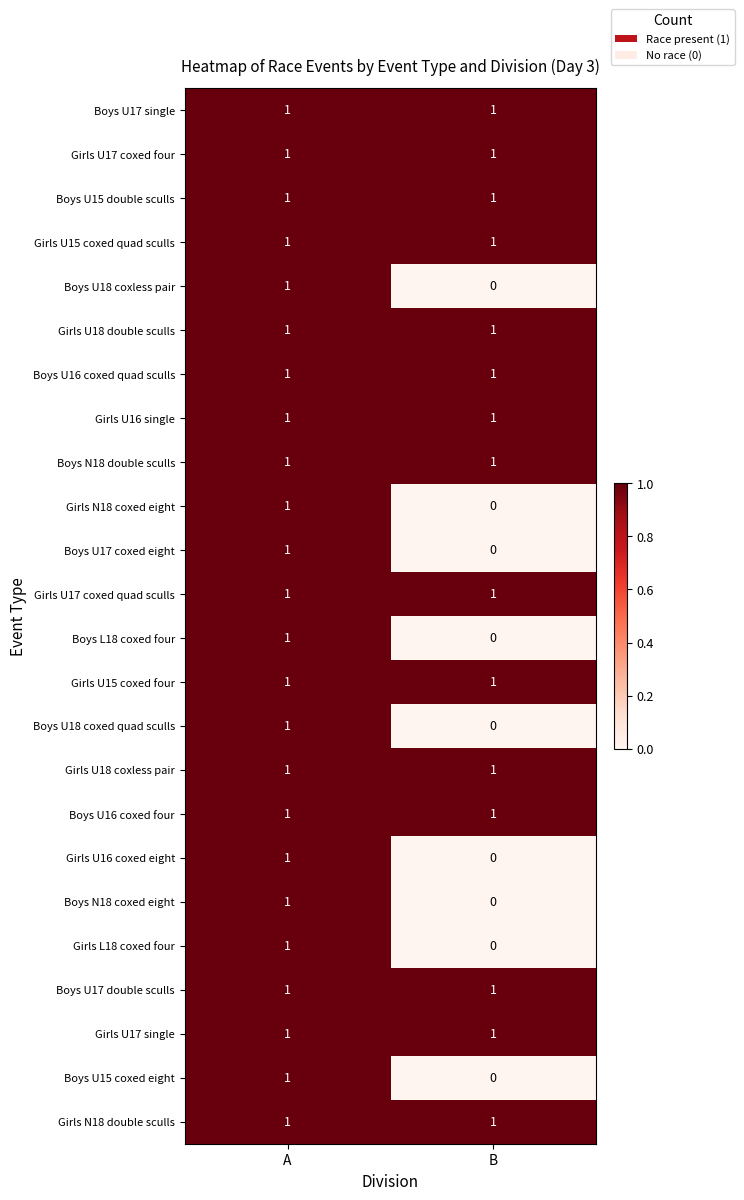

At which label does Boys U18 coxed quad sculls reach its minimum?

B